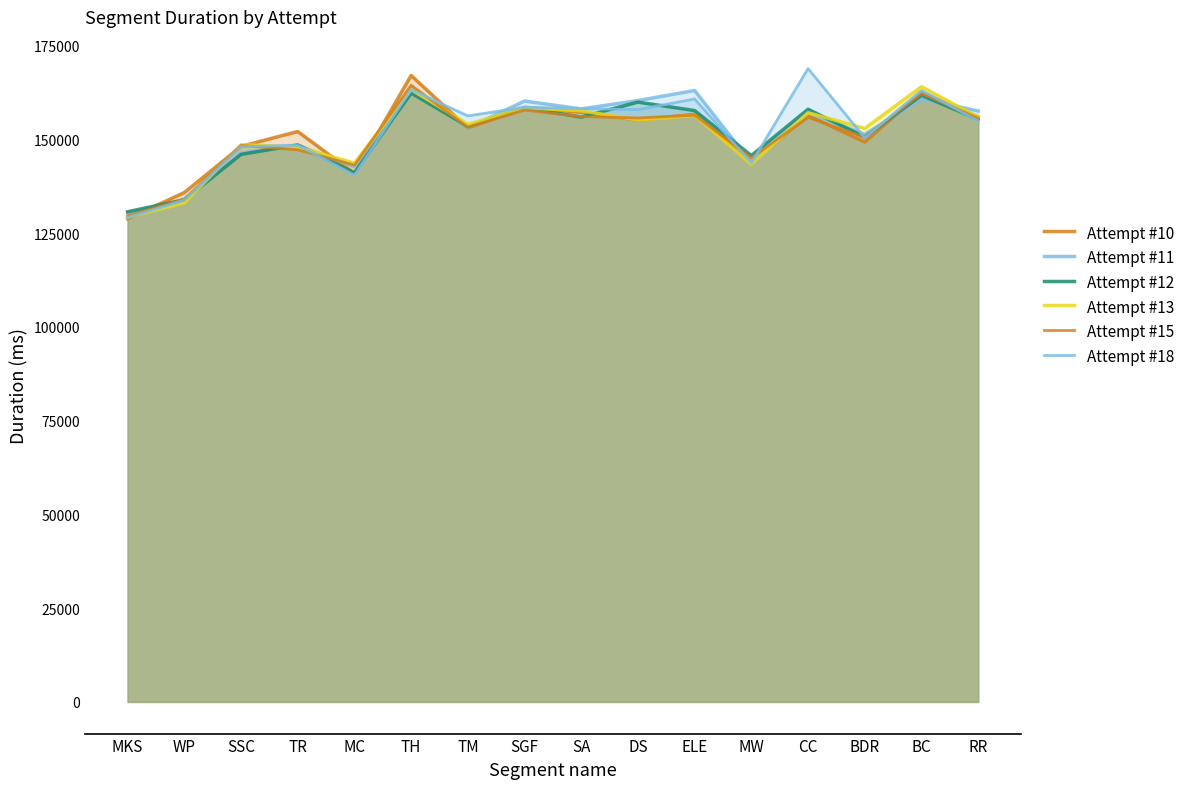

Rank the series by their maximum value, from lowest to highest.

Attempt #12, Attempt #11, Attempt #13, Attempt #15, Attempt #10, Attempt #18